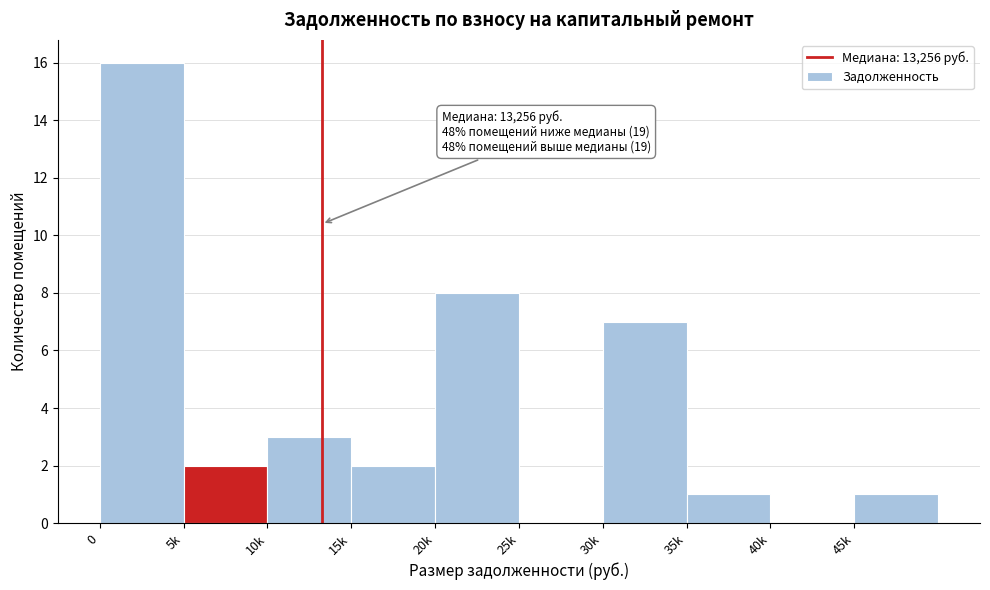

Reading left to right, transcribe all the data shown in this chart.

0=16	5k=2	10k=3	15k=2	20k=8	25k=0	30k=7	35k=1	40k=0	45k=1